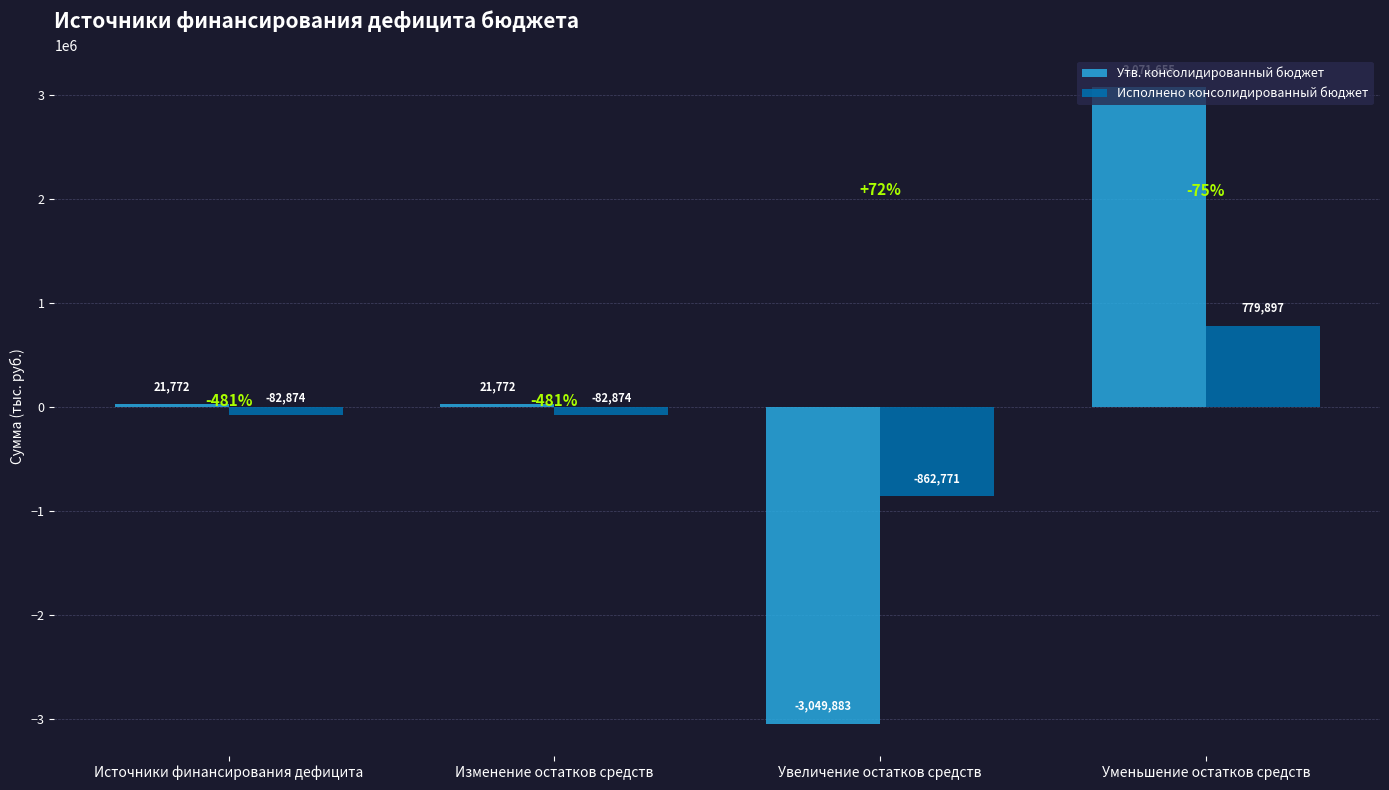

Read the Утв. консолидированный бюджет value at Уменьшение остатков средств.

3071655.2